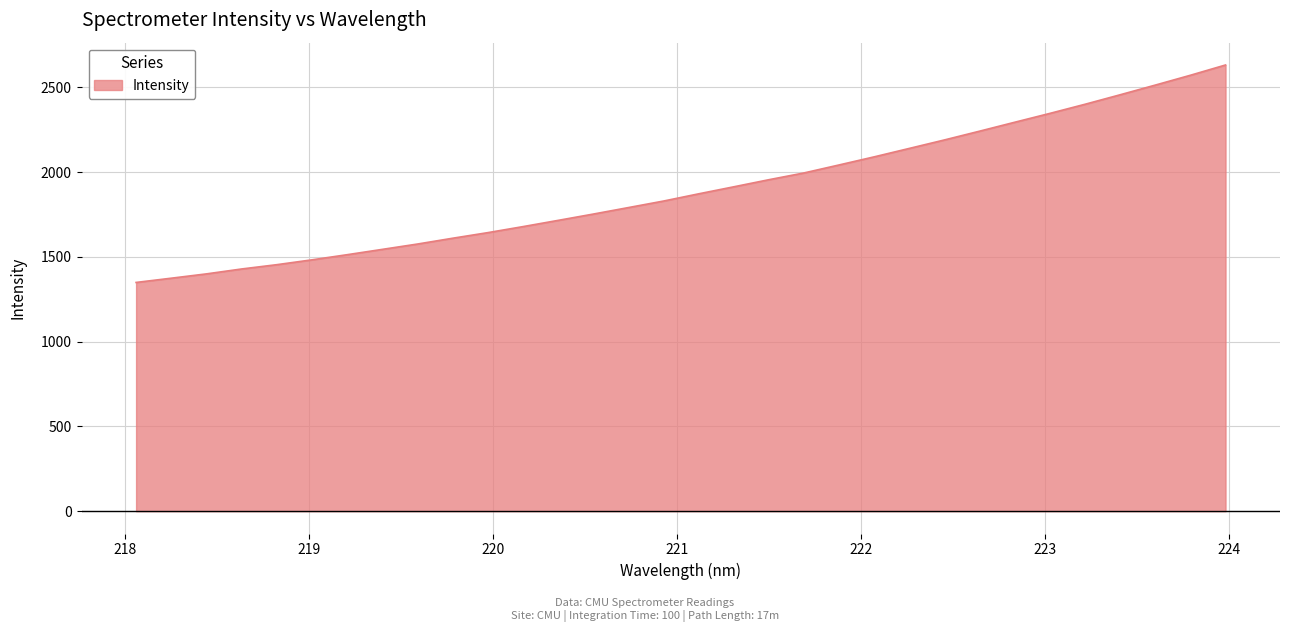

Reading right to left, what are all the values shown in this chart?

2632.4	2571.8	2513.8	2456.8	2400.8	2347.0	2294.8	2242.2	2190.5	2140.5	2090.8	2042.9	1995.7	1955.7	1913.8	1872.4	1829.8	1791.2	1752.9	1715.7	1678.9	1643.3	1610.3	1576.1	1544.6	1513.2	1482.9	1454.3	1429.0	1400.0	1374.6	1349.5